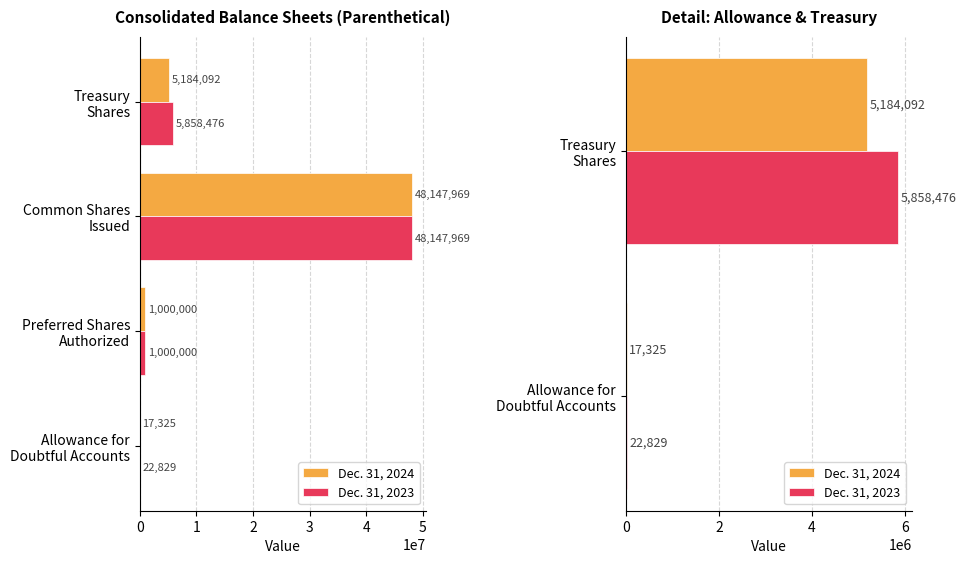

How many series are shown in this chart?

2